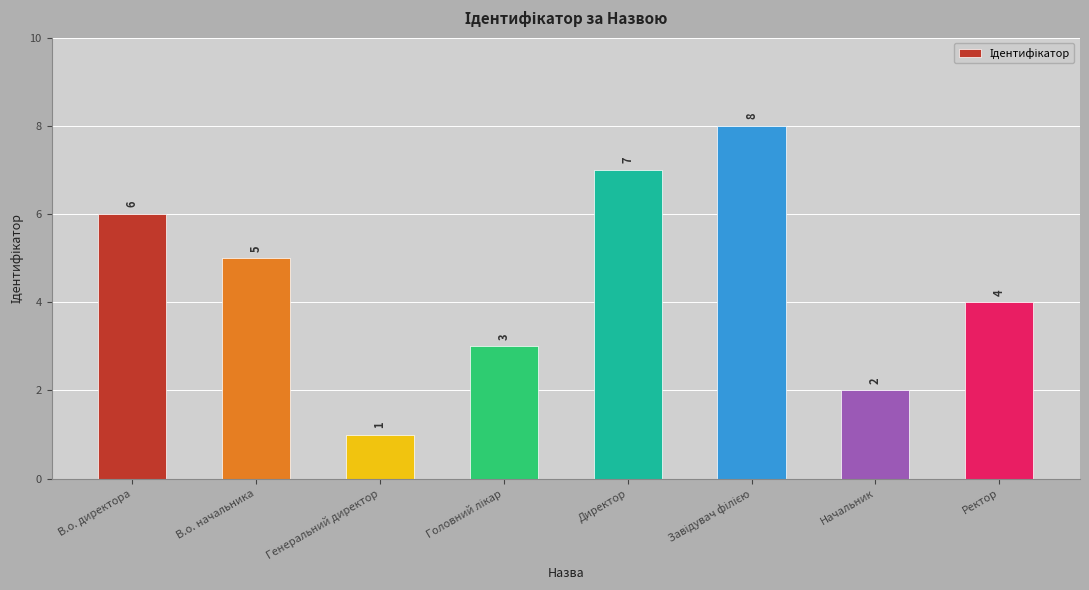

Where is the data nearest to the value 4?

Ректор